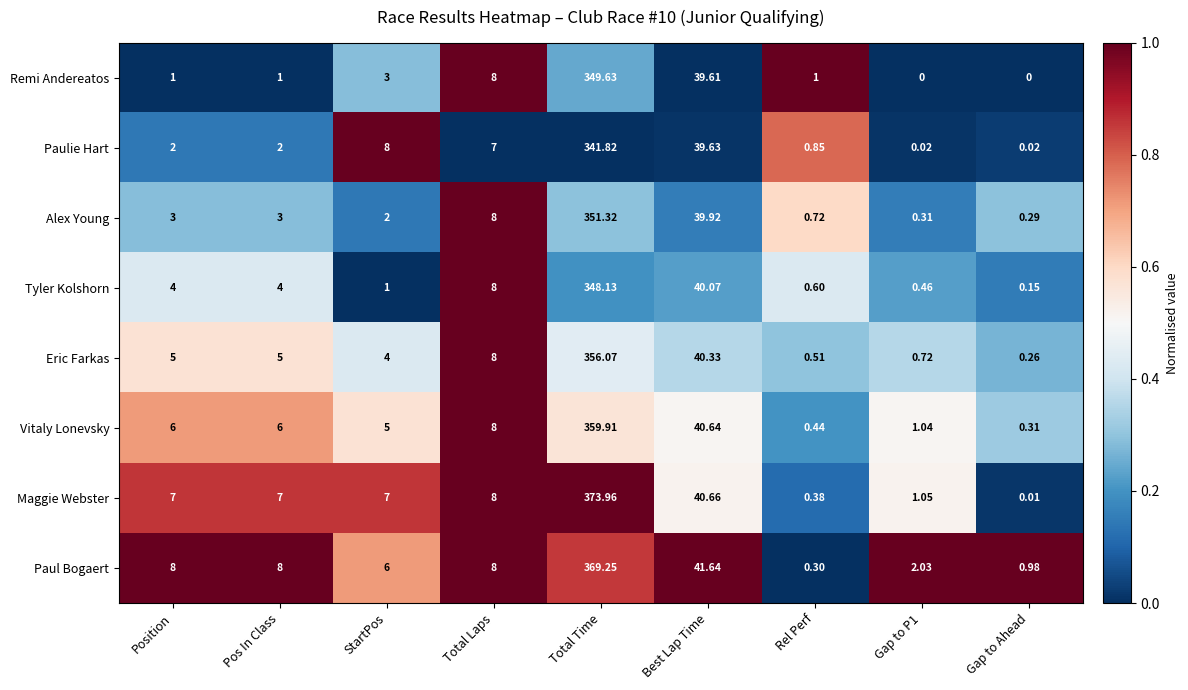

Which category has the lowest value in the Vitaly Lonevsky series?

Gap to Ahead